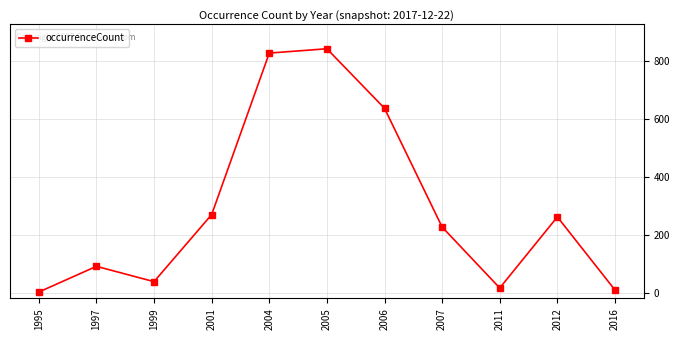

At which category does the chart reach its peak across all series?

2005